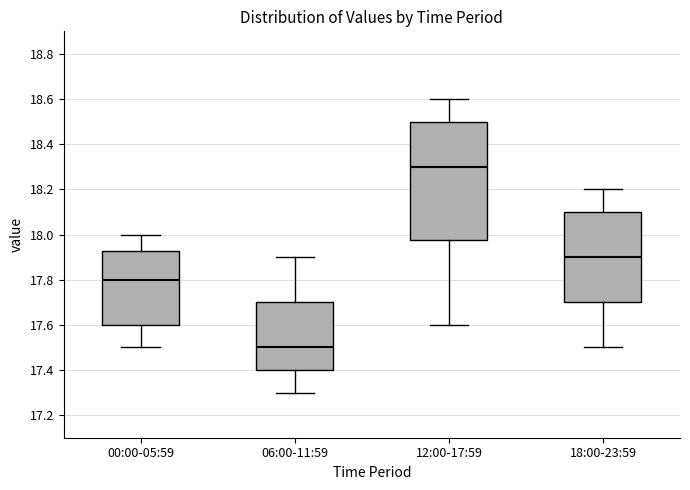

Where does the median line of the box for 12:00-17:59 sit on the y-axis? The values are not printed on the chart, so give them approximately, as read against the axis.

18.30